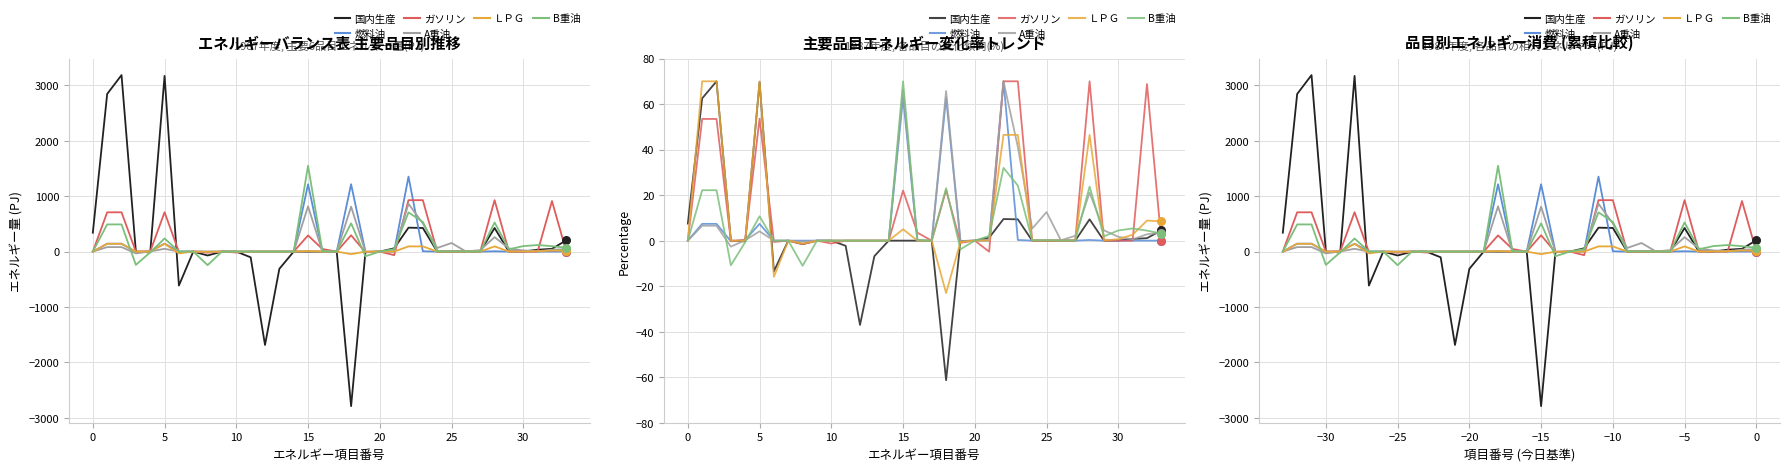

What are all the series names shown in the legend?

国内生産, 燃料油, ガソリン, A重油, ＬＰＧ, B重油